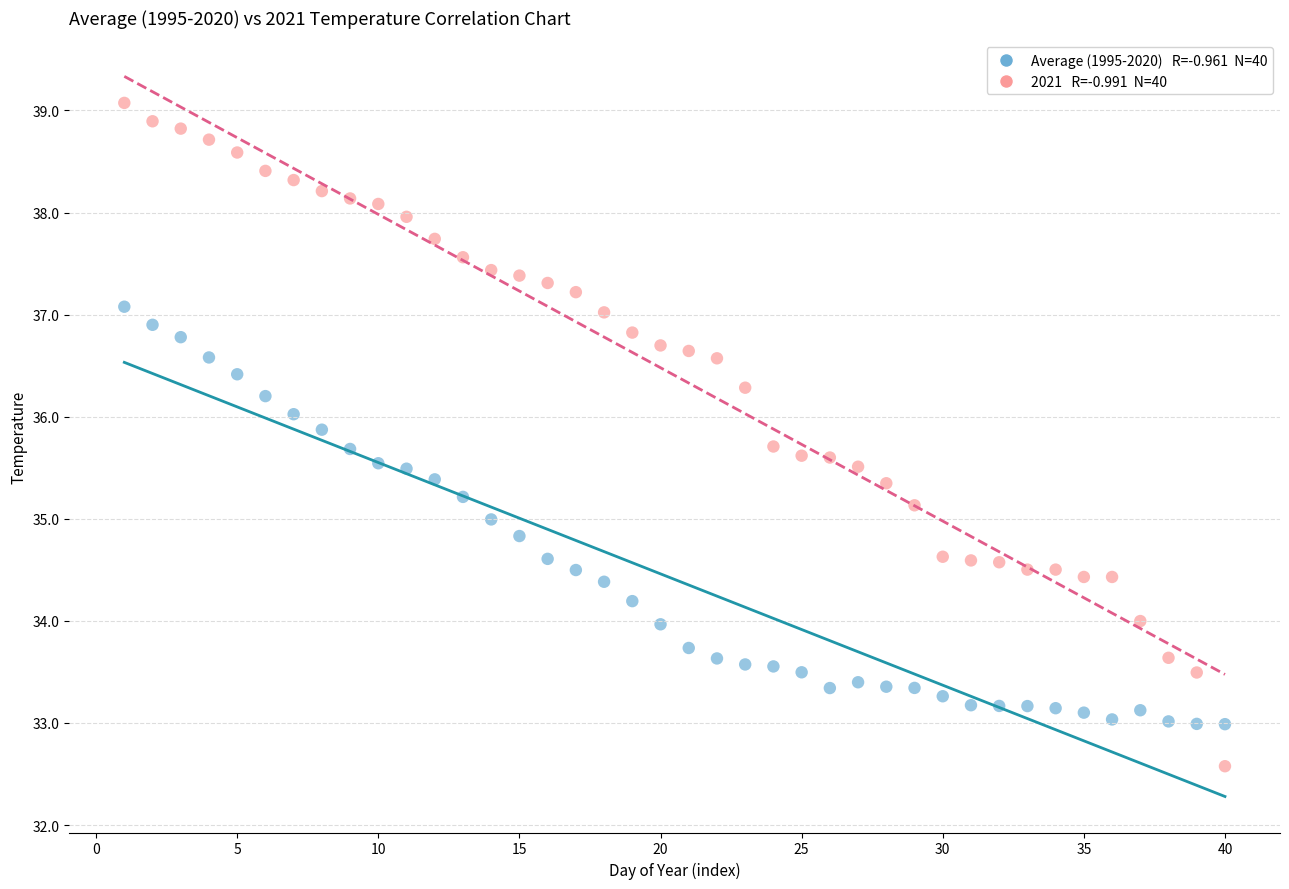

Across all data points, what is the range of Y values (max minus min)?

6.5